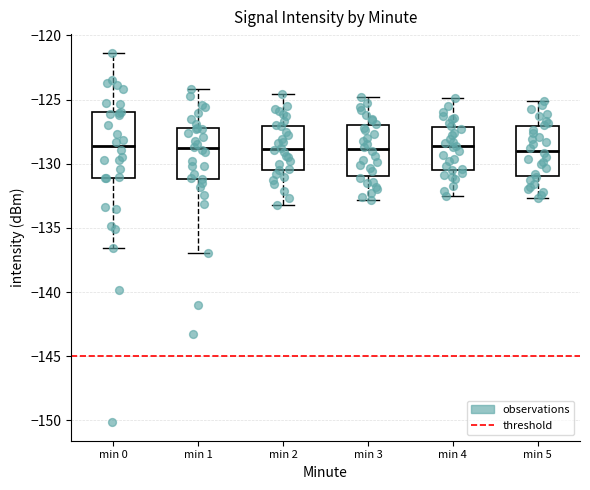

Comparing the boxes themselves (not the whiskers), which one is the tallest?

min 0